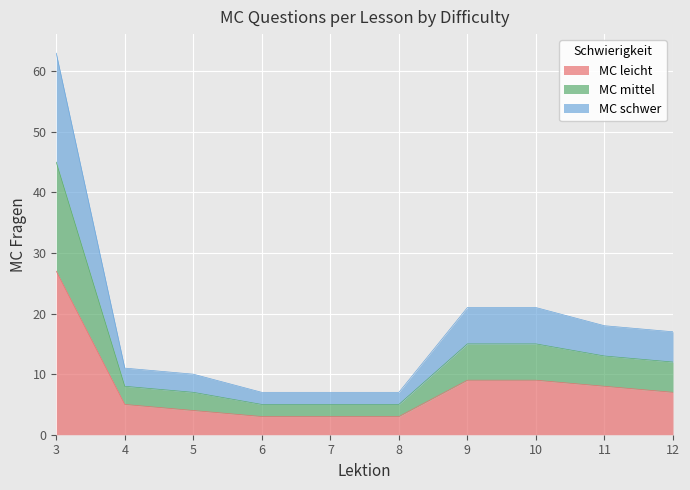

Which label corresponds to the largest value in the chart?

3